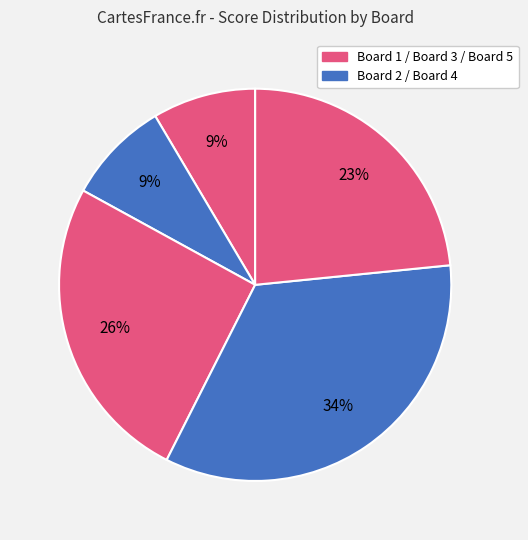

What is the largest slice in the pie chart?

Board 4